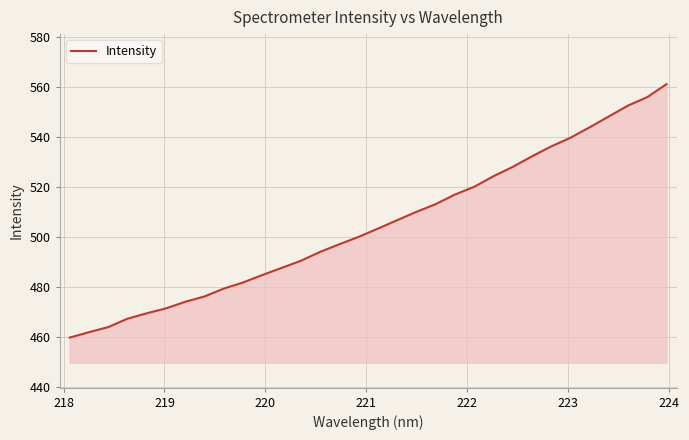

What is the smallest value displayed?

459.9